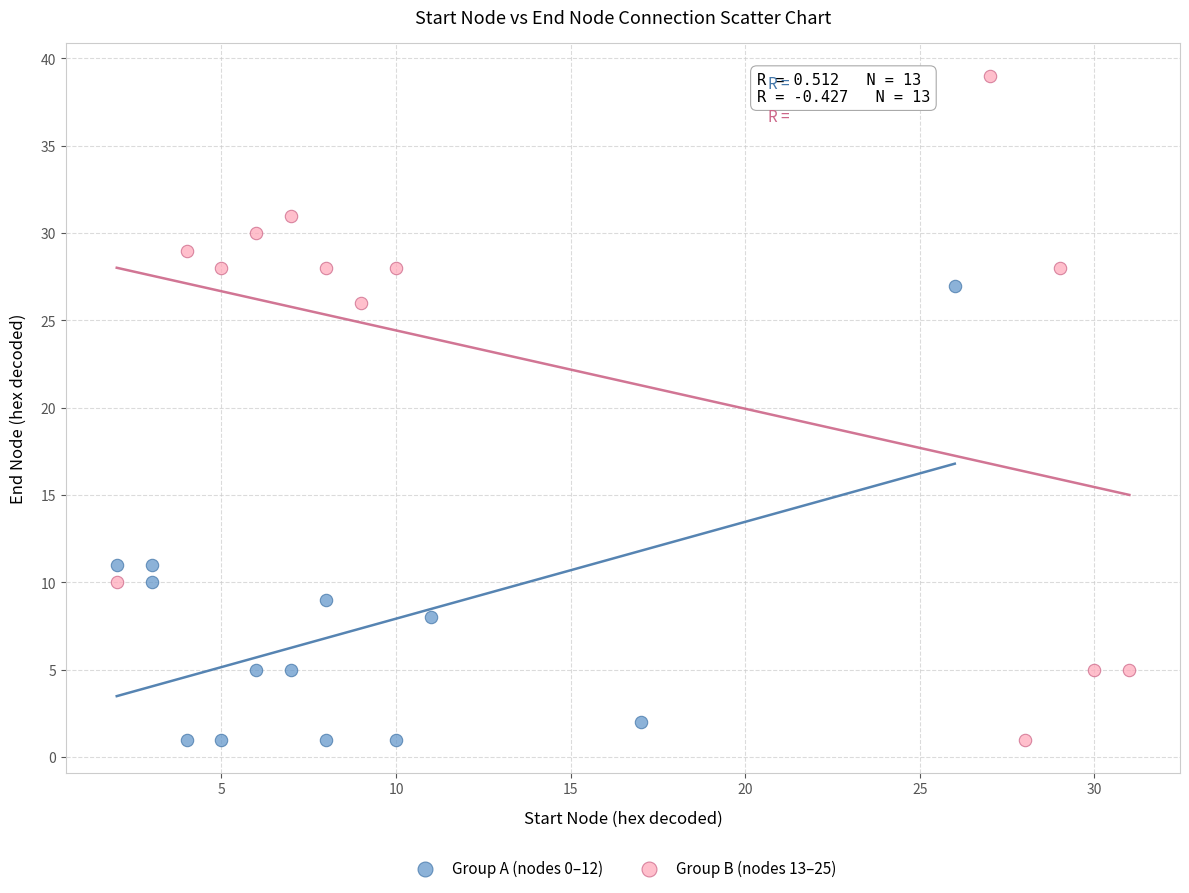

Which series has the widest spread of Y values?

Group B (nodes 13–25)